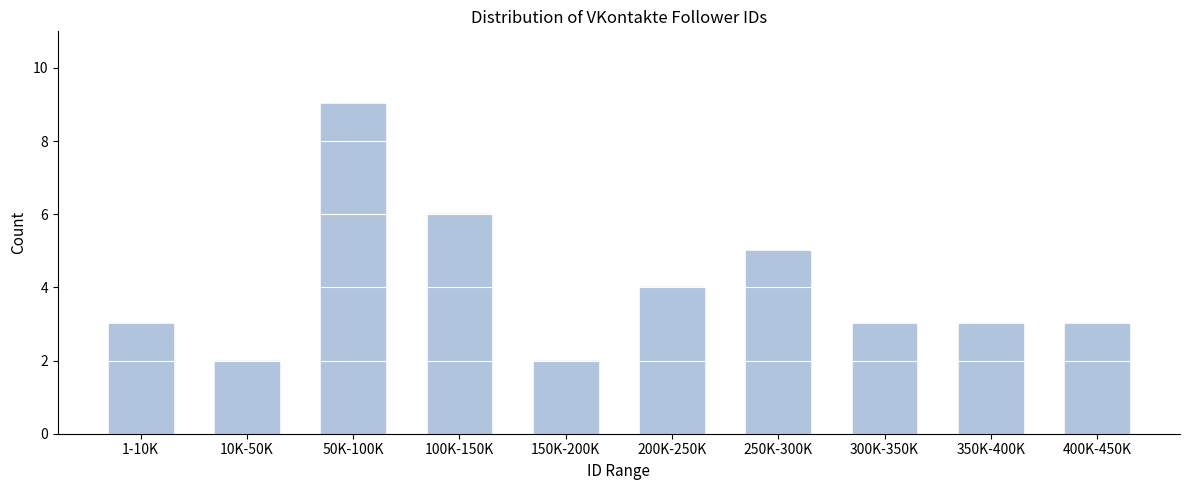

Reading left to right, what are all the values shown in this chart?

3	2	9	6	2	4	5	3	3	3